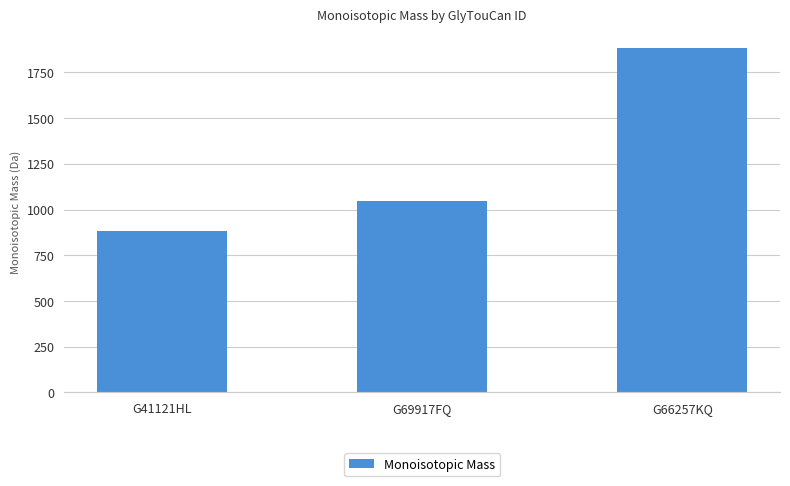

What is the value of the 1st bar from the left?

882.3